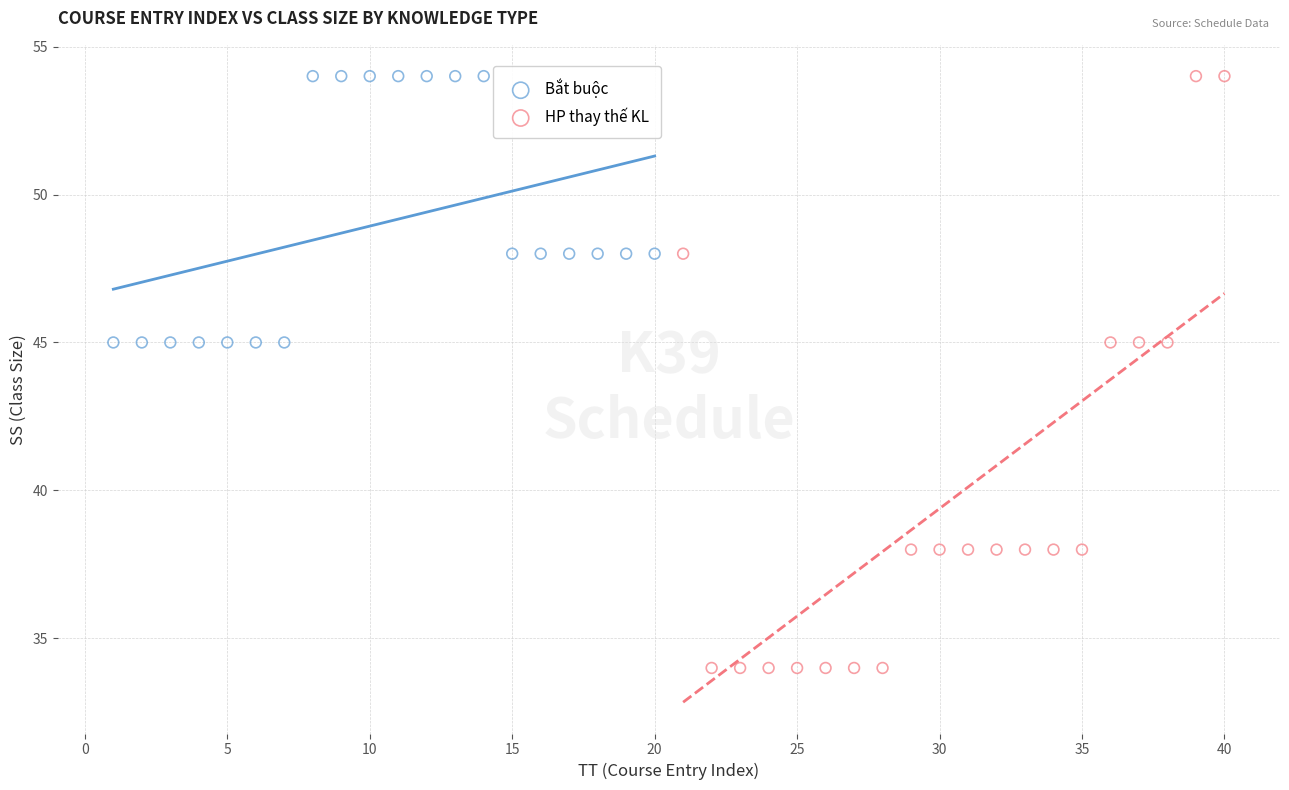

Which series contains the lowest Y value?

HP thay thế KL